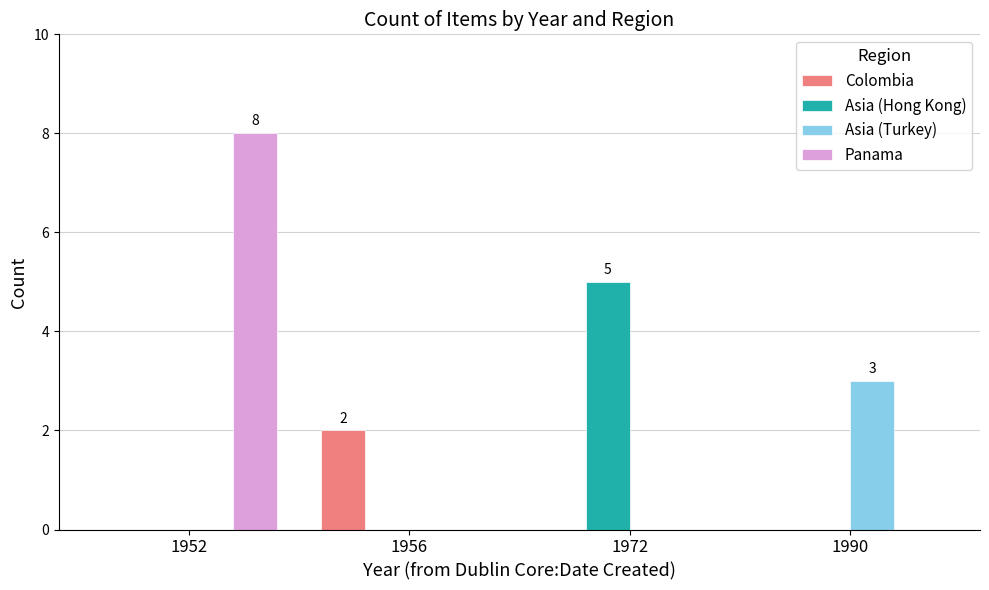

Which series changed the most between 1956 and 1990?

Asia (Turkey)